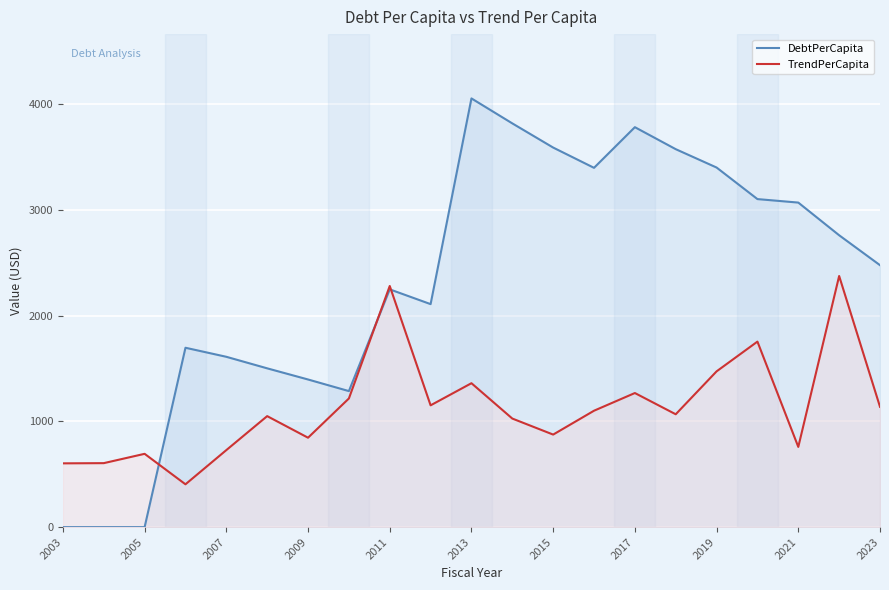

True or false: DebtPerCapita has a value of 2486.4 at 2009.

False